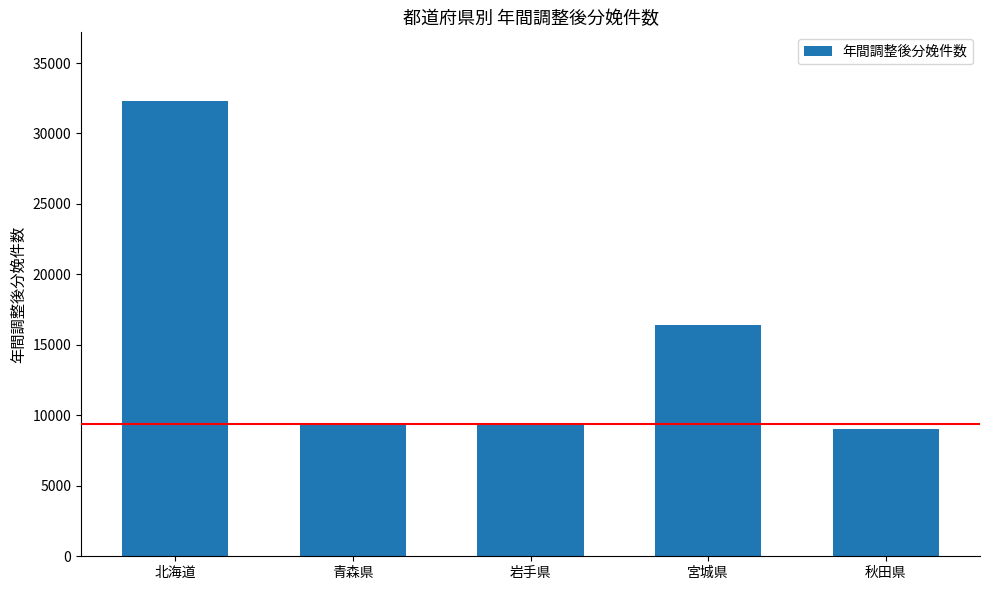

What is the label of the 4th bar from the right?

青森県